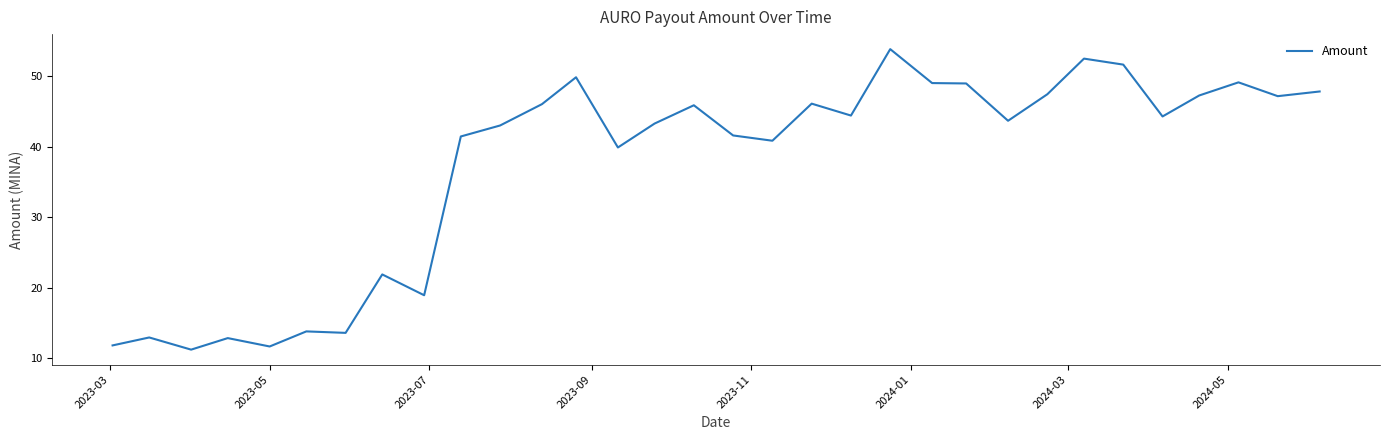

What is the minimum value shown in the chart?

11.2